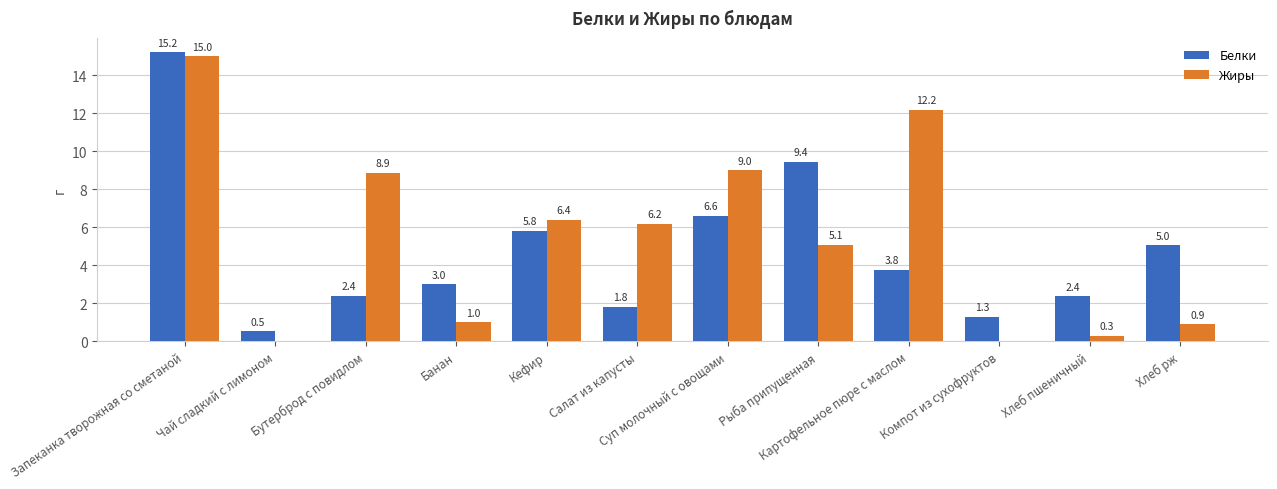

What is the sum of the Белки values at Суп молочный с овощами and Запеканка творожная со сметаной?

21.8